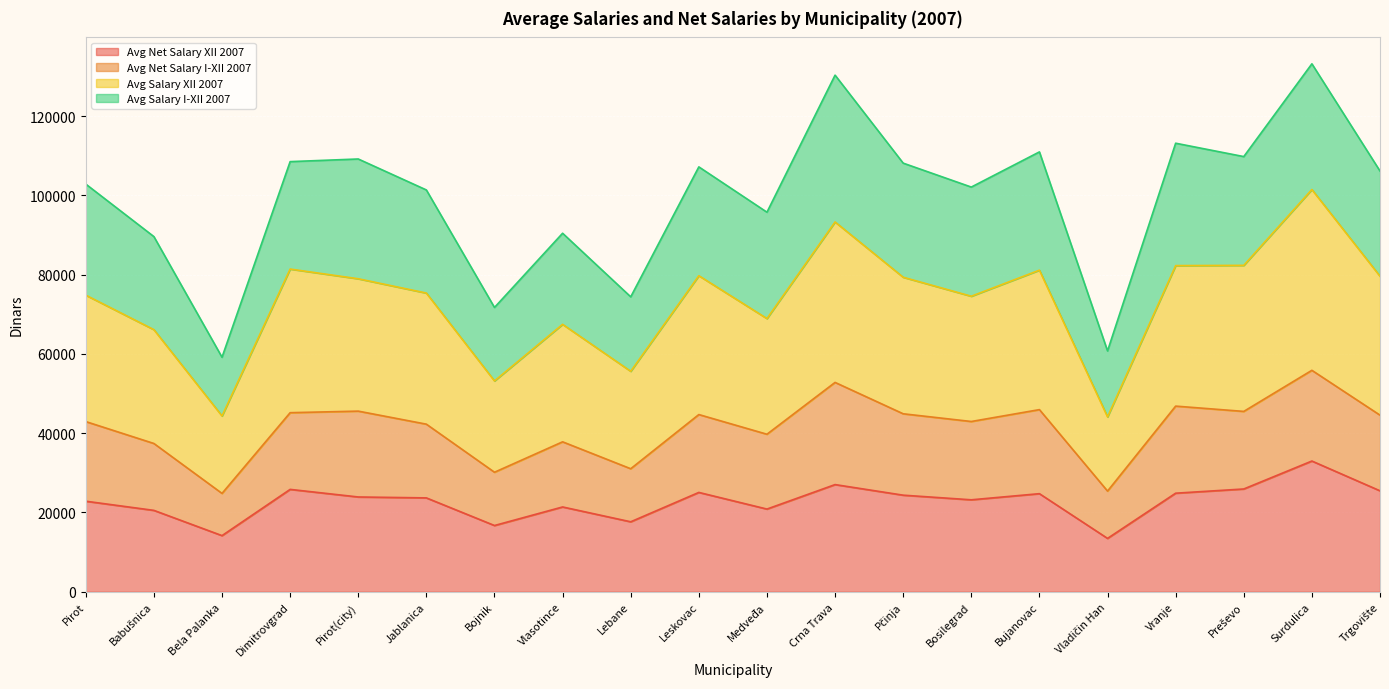

Between Pirot and Bosilegrad, which is larger?

Bosilegrad